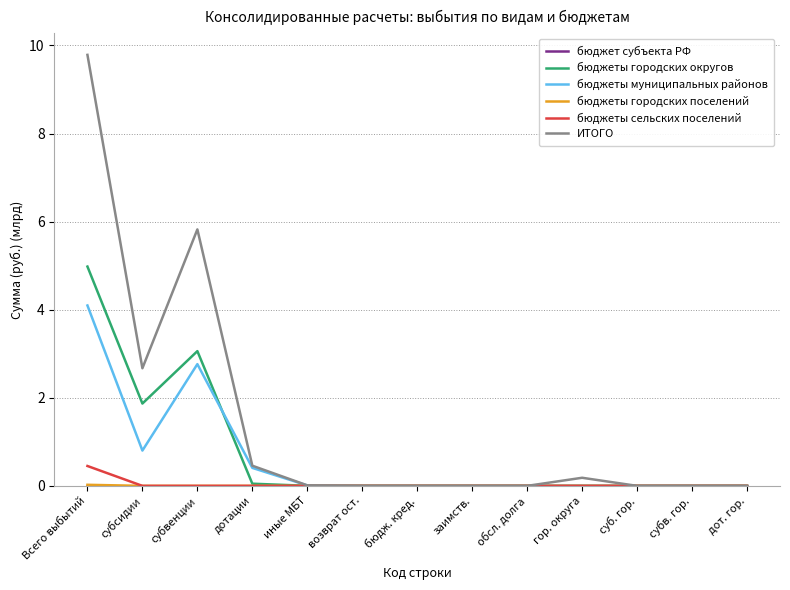

How many lines are shown in the chart?

6